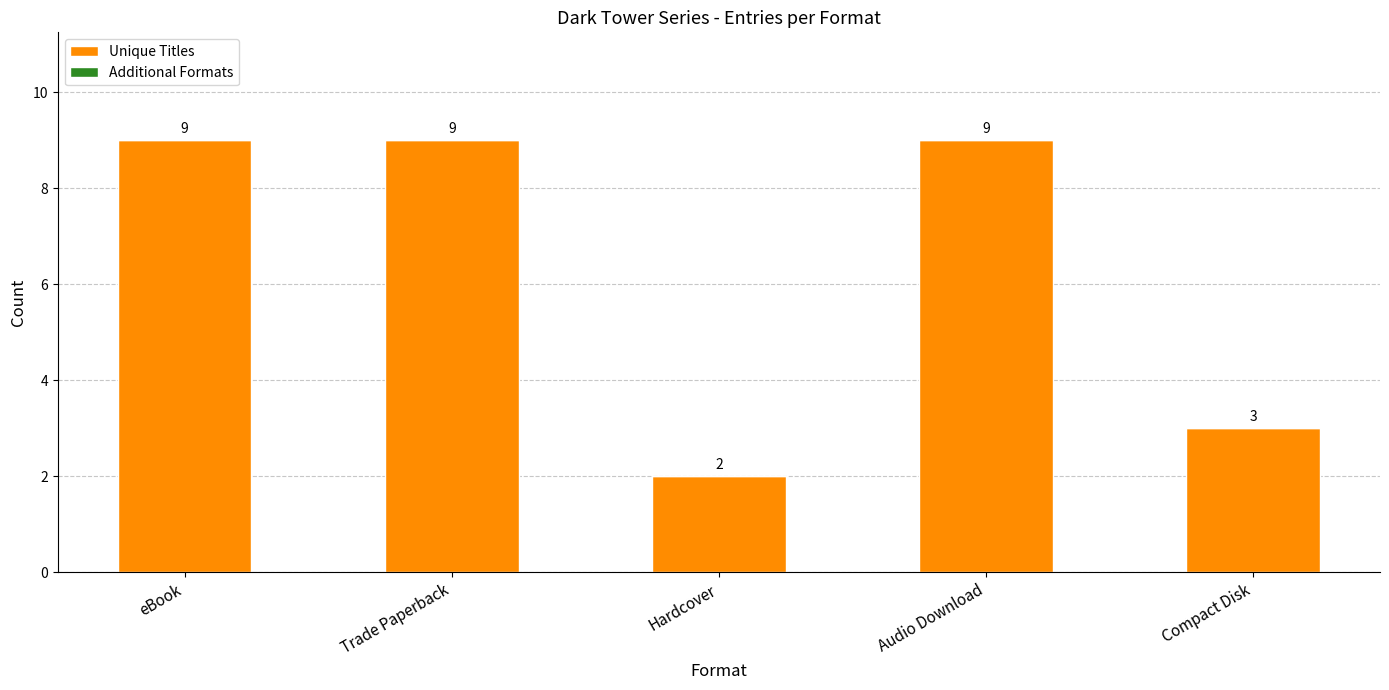

What is the greatest value displayed?

9